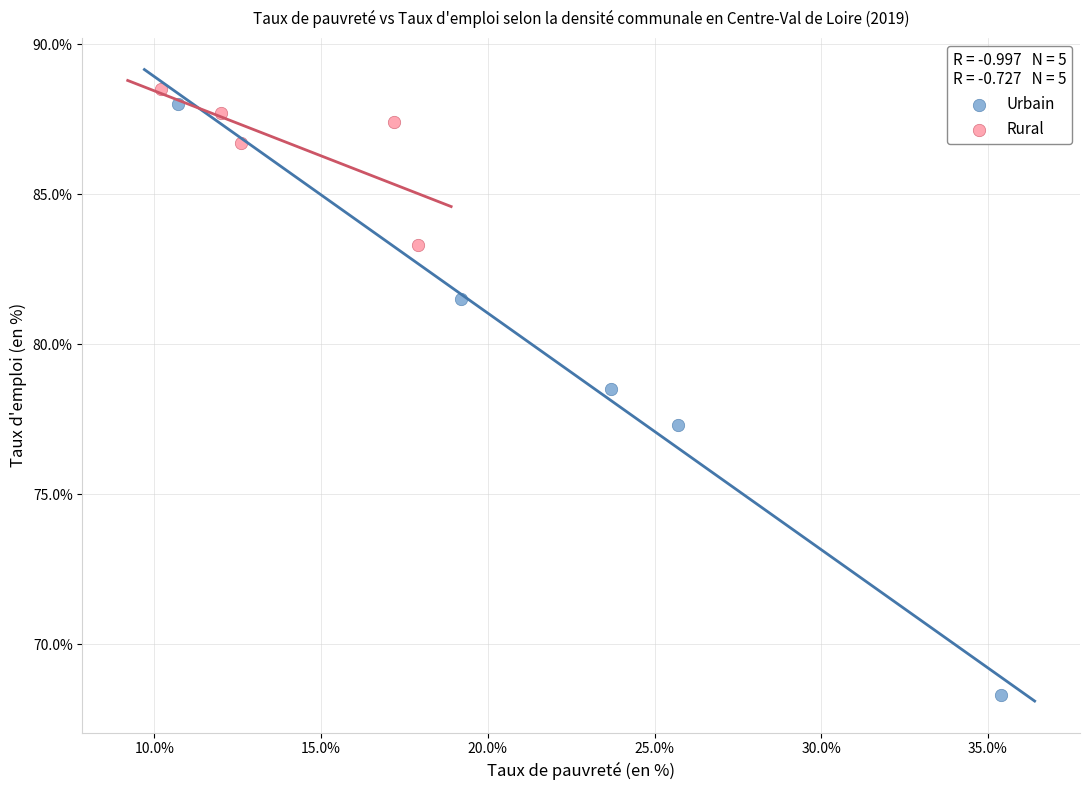

Which series contains the lowest Y value?

Urbain